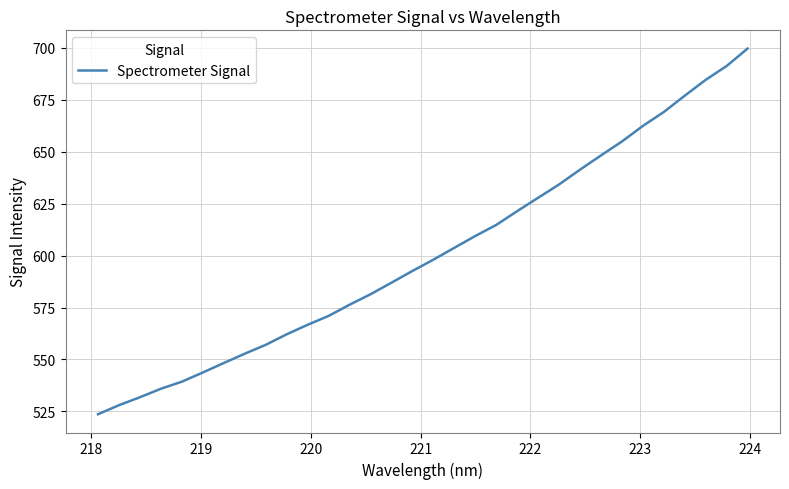

What is the maximum value shown in the chart?

699.6